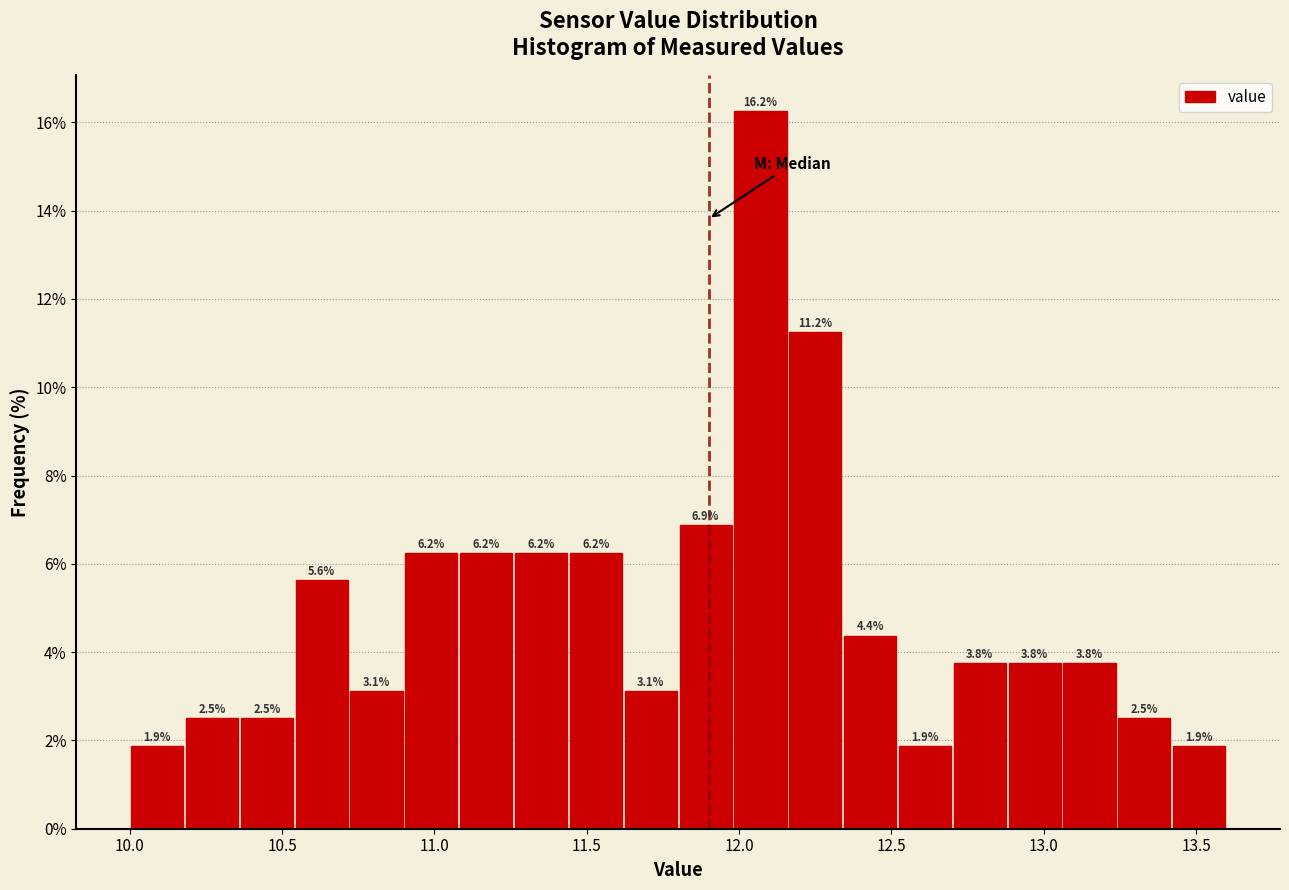

Around what value on the x-axis is the tallest bar? Give the approximate position of its centre, as read against the axis.

12.05